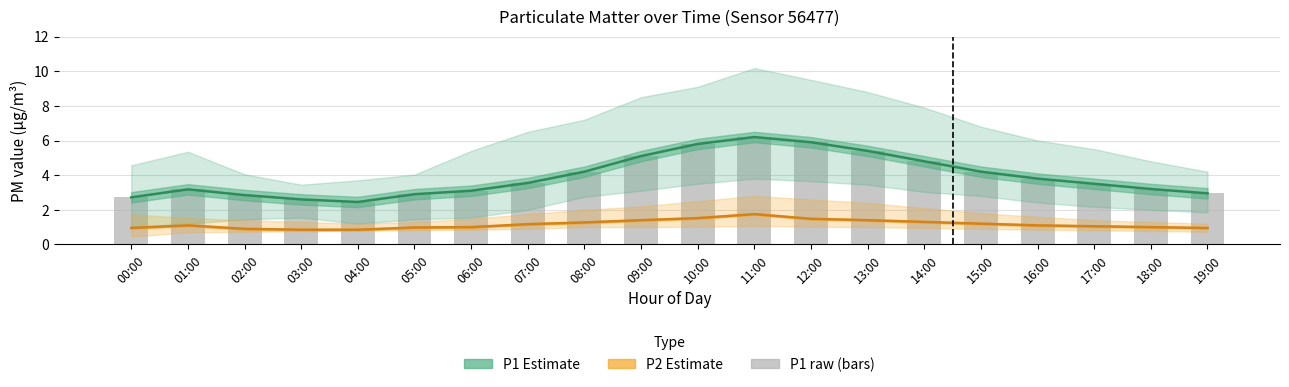

What is the greatest value displayed?

6.2